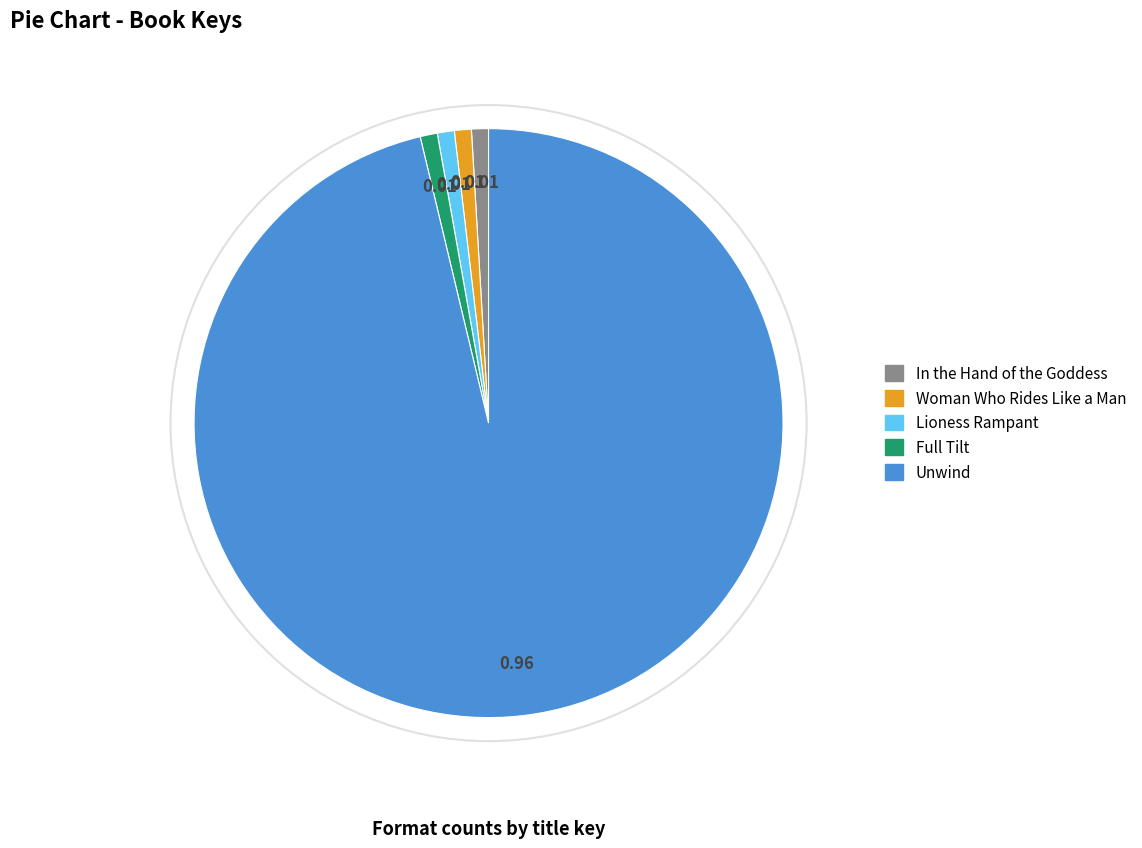

Combined, do Full Tilt and Lioness Rampant account for over 50%?

No